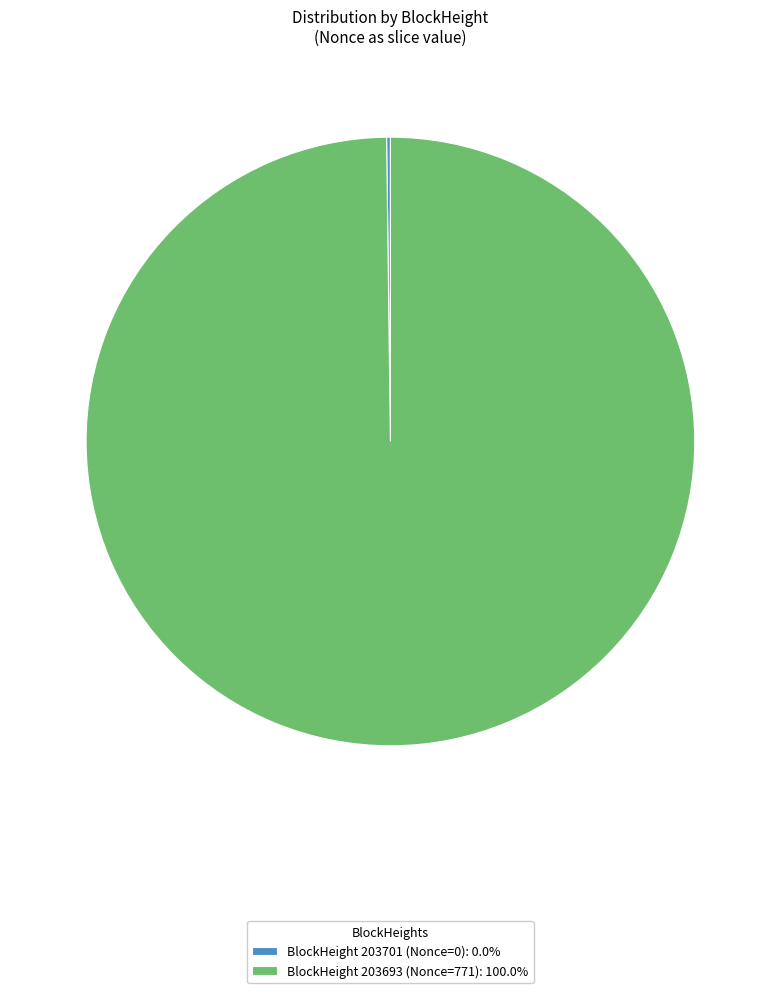

Is there a majority slice in this chart?

Yes